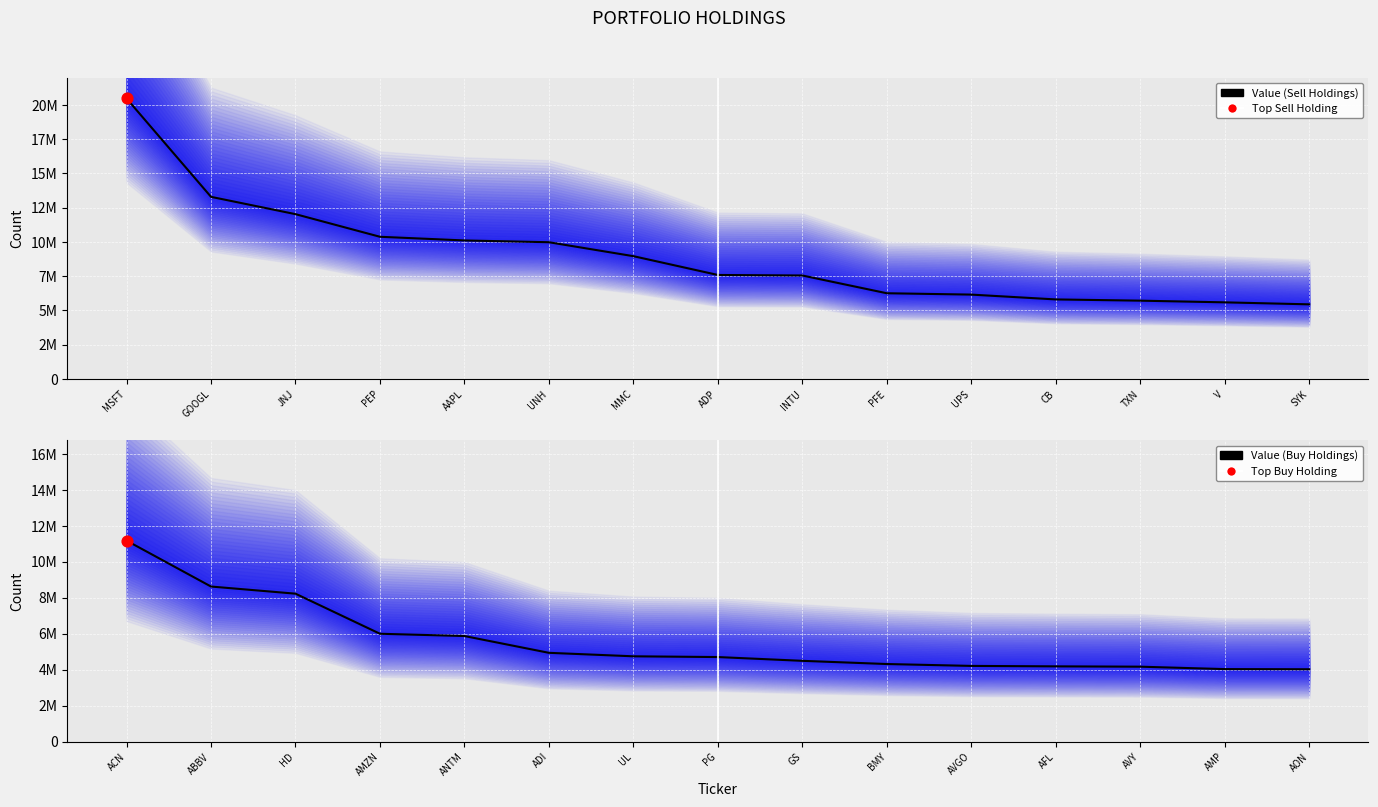

Which series has the largest Y range (max minus min)?

Value (Sell)